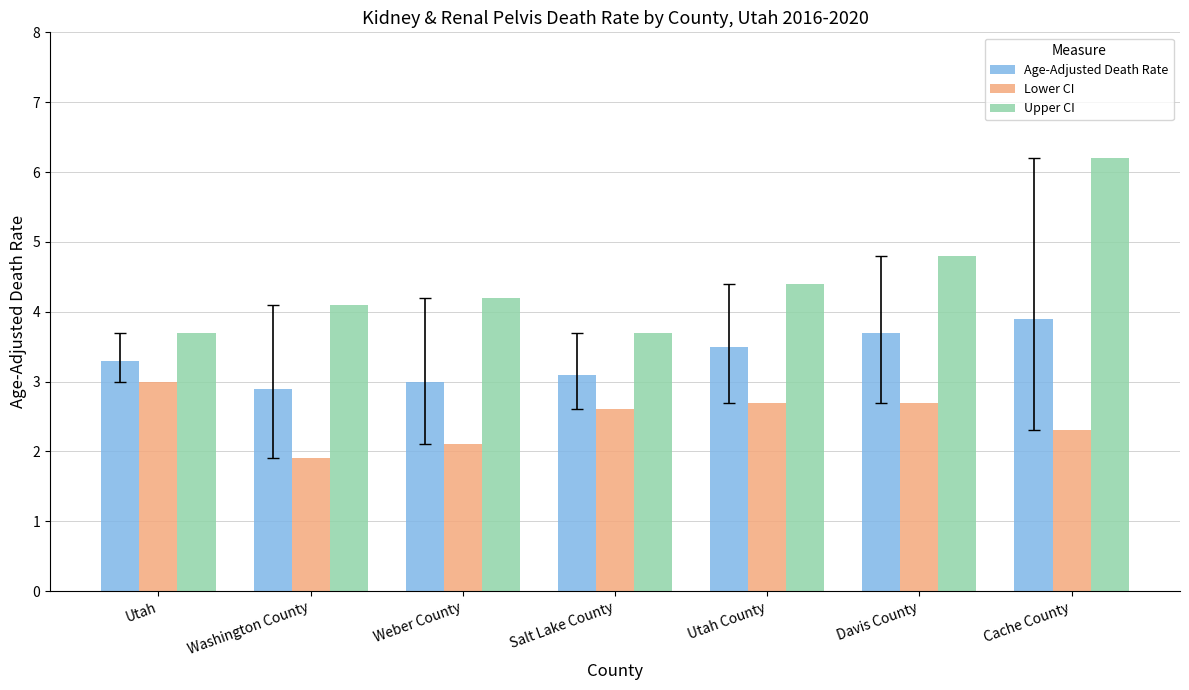

Rank the series by their maximum value, from highest to lowest.

Upper CI, Age-Adjusted Death Rate, Lower CI